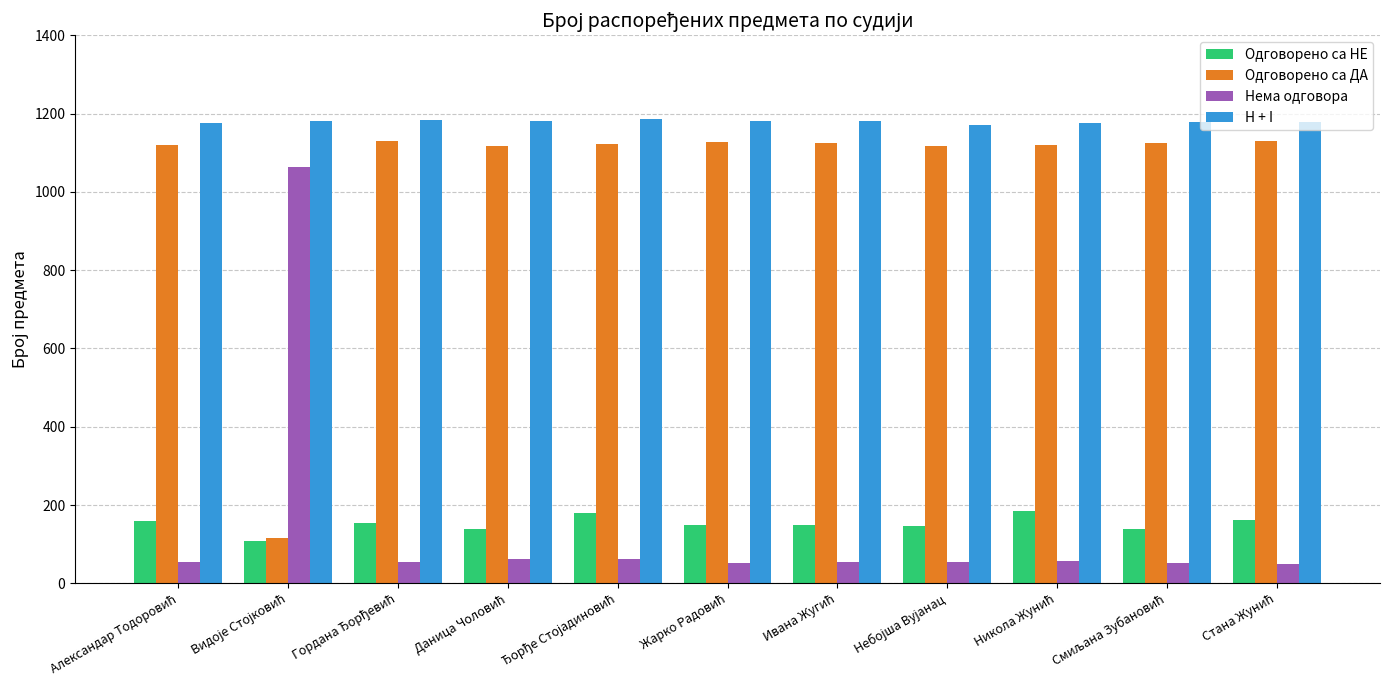

Rank the series by their maximum value, from lowest to highest.

Одговорено са НЕ, Нема одговора, Одговорено са ДА, H + I